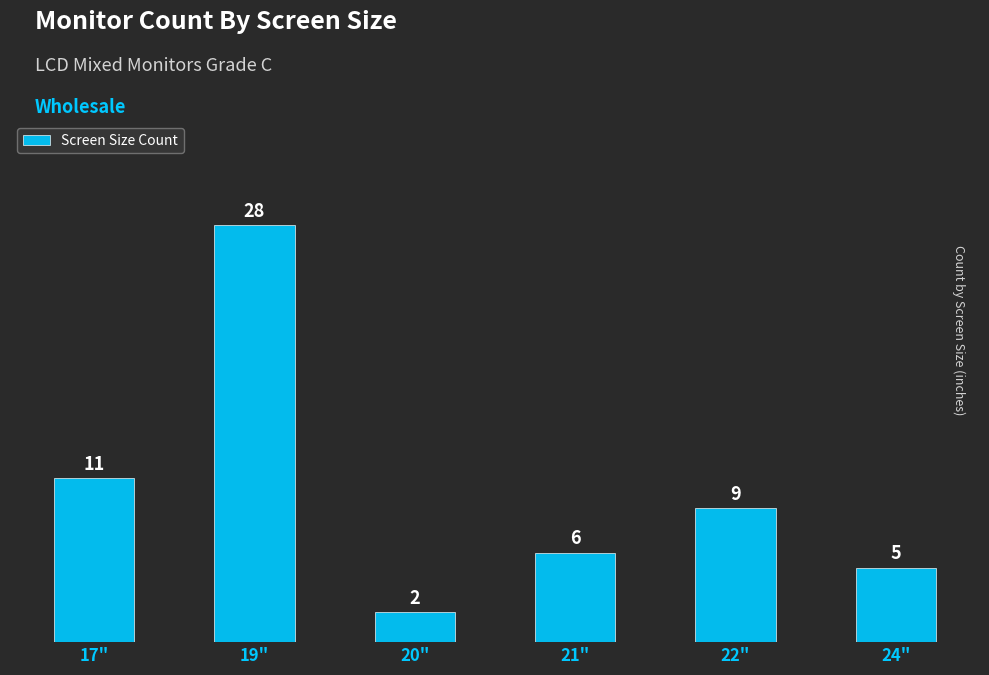

What is the change in value from 20" to 24"?

+3